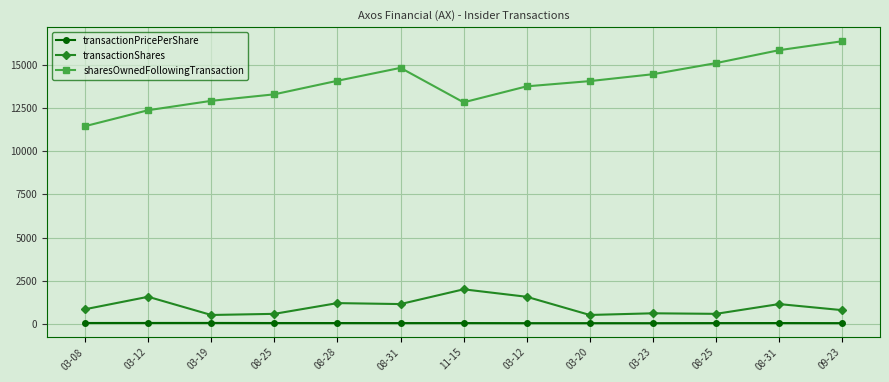

How many interior local peaks does the transactionShares series have?

5